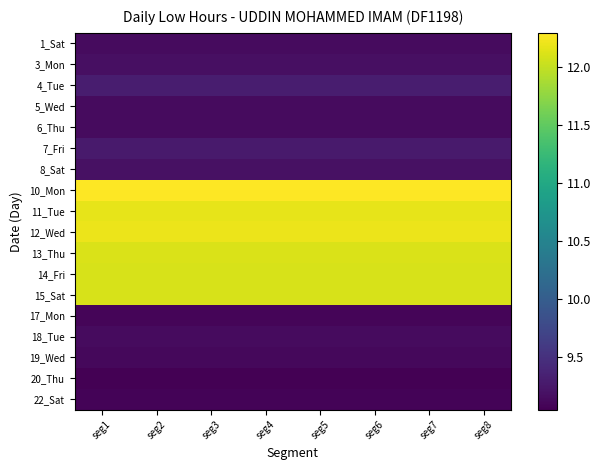

Which has a higher value, seg3 or seg8?

seg3